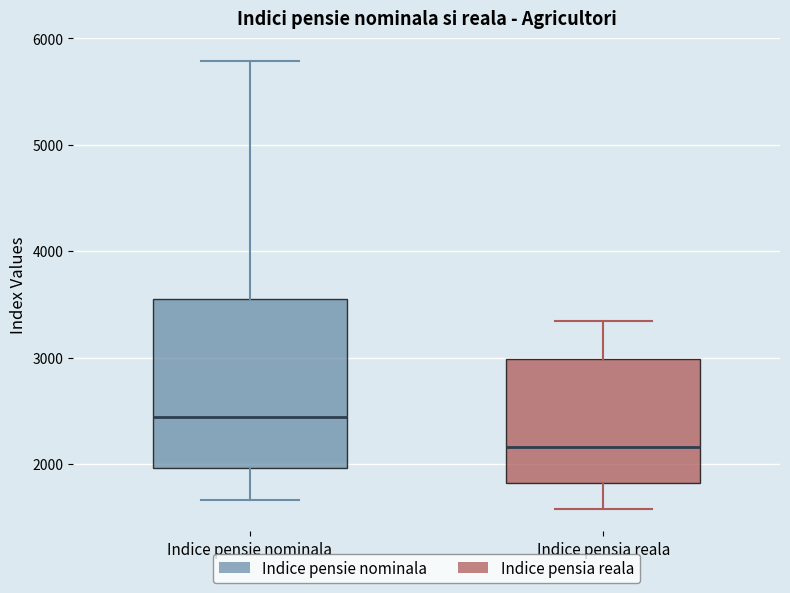

Reading left to right, transcribe this box plot: for each box, give where its median line is, the range the box spans, and where its two whiskers end, as read against the y-axis. The values are not printed on the chart, so give them approximately, as read against the axis.

Indice pensie nominala: median 2400, box 2000 to 3600, whiskers 1700 to 5800
Indice pensia reala: median 2200, box 1800 to 3000, whiskers 1600 to 3300